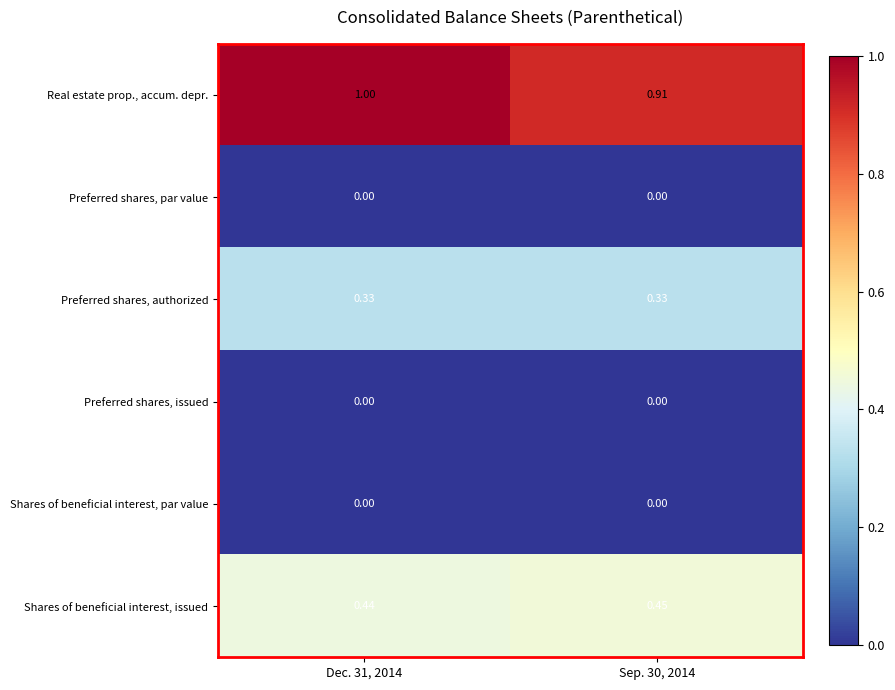

Which series has the largest total across all categories?

Real estate prop., accum. depr.